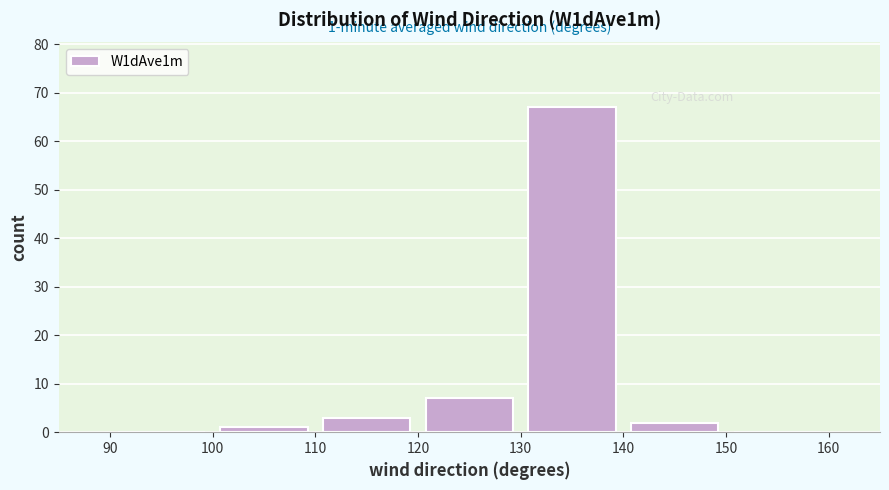

Over which range of the x-axis is the bar tallest?

130 to 140